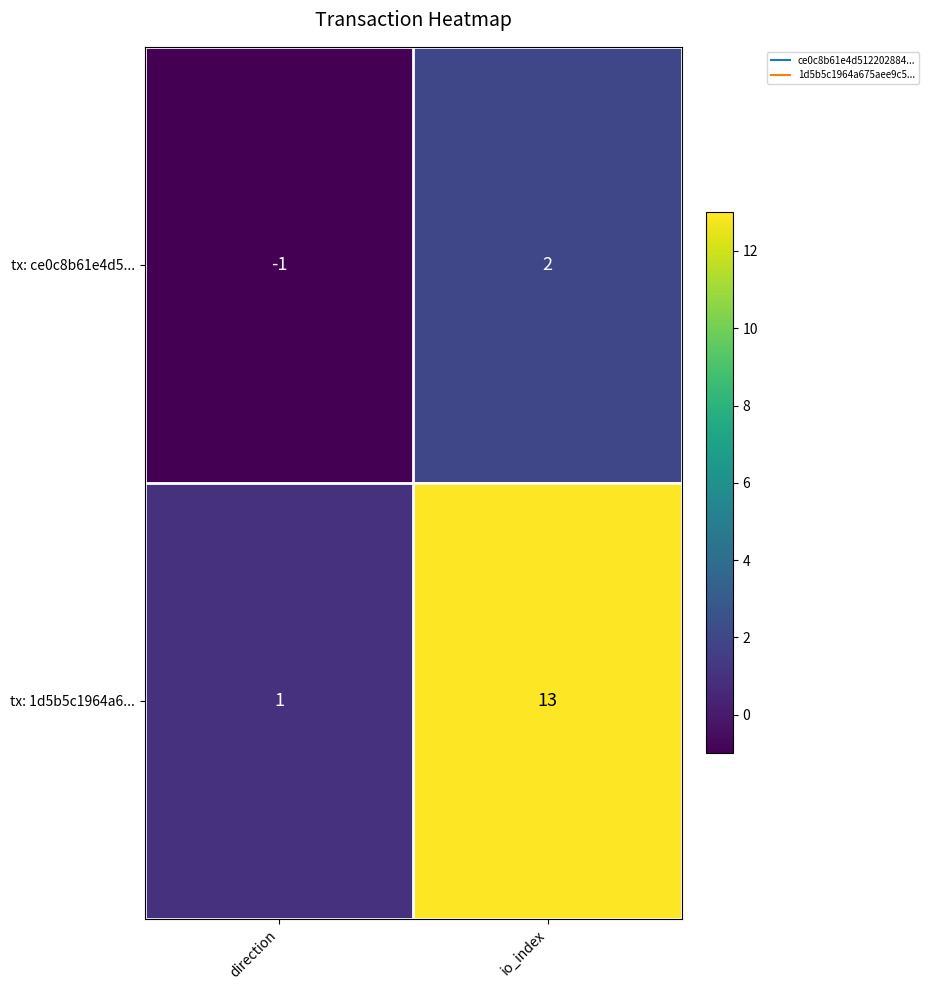

How many data points does each series have?

2